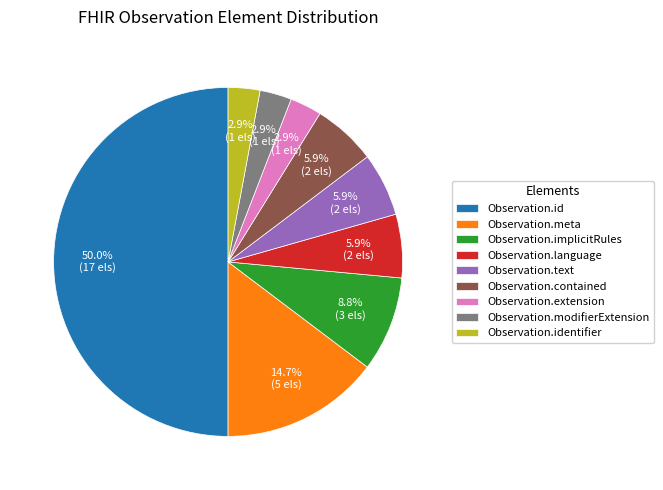

The Observation.id slice represents 50% of the pie. True or false?

True